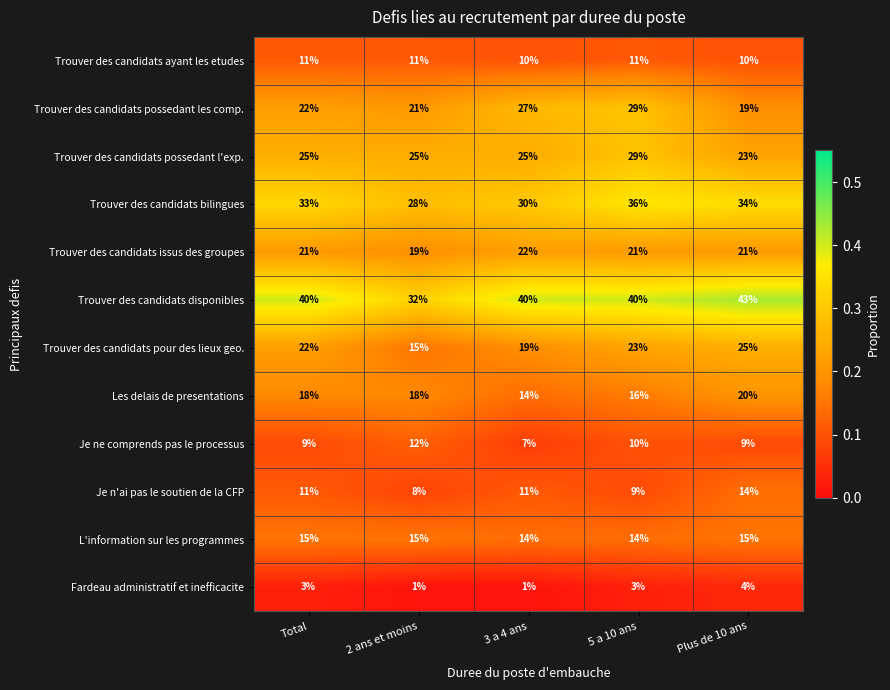

What value does the Trouver des candidats issus des groupes series have at Total?

21